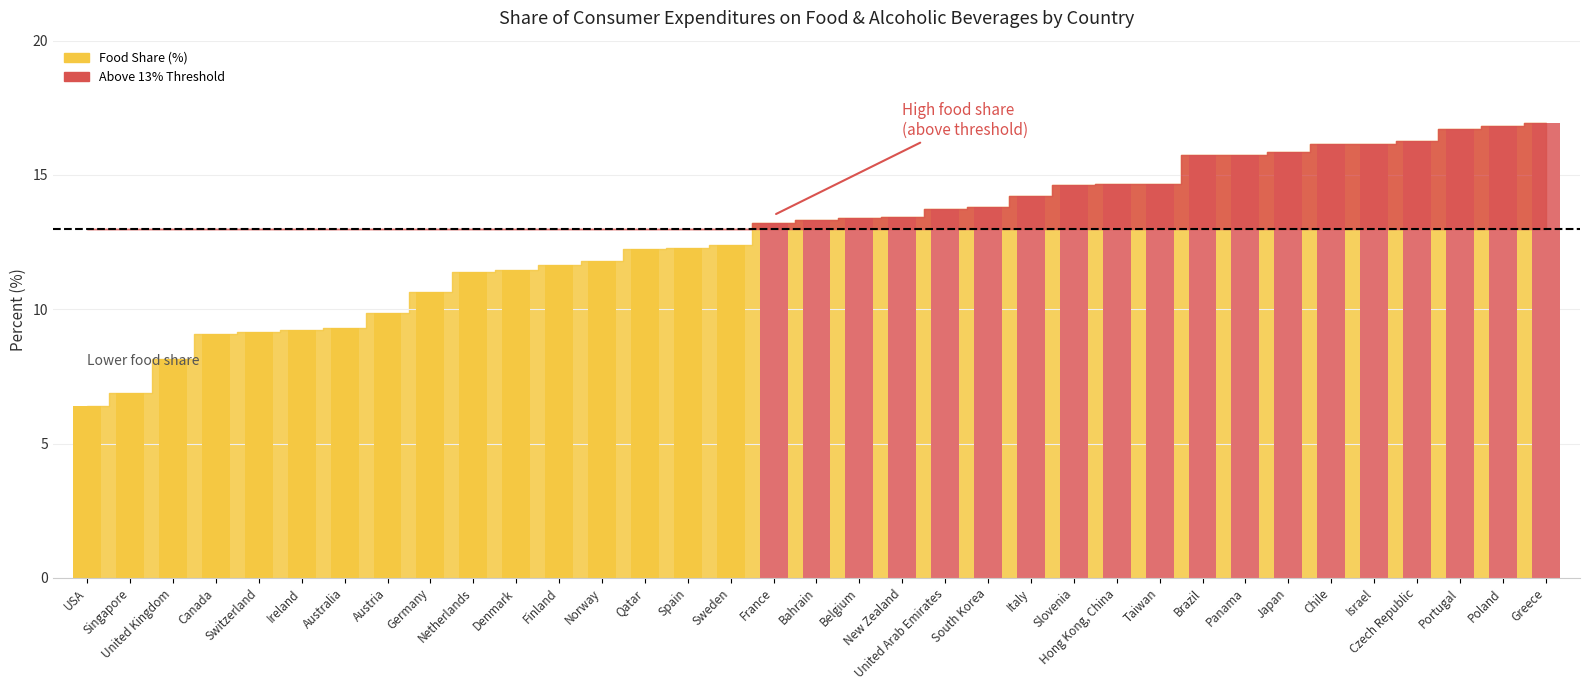

Which series has the largest total across all categories?

Food Share (%)